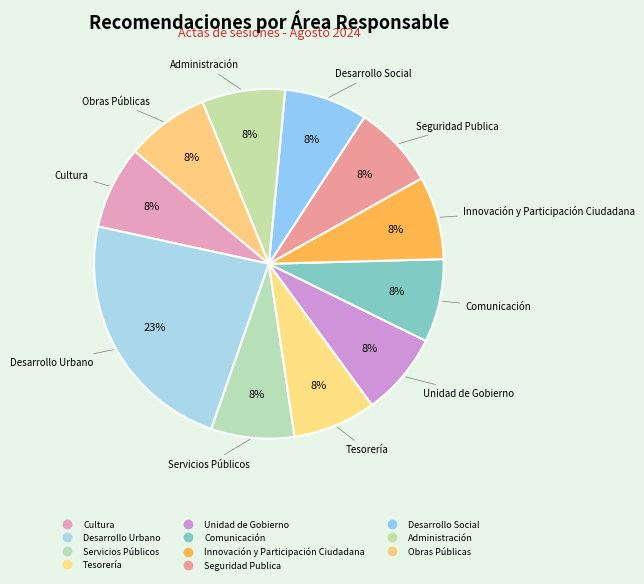

Does Tesorería account for over 50% of the chart?

No